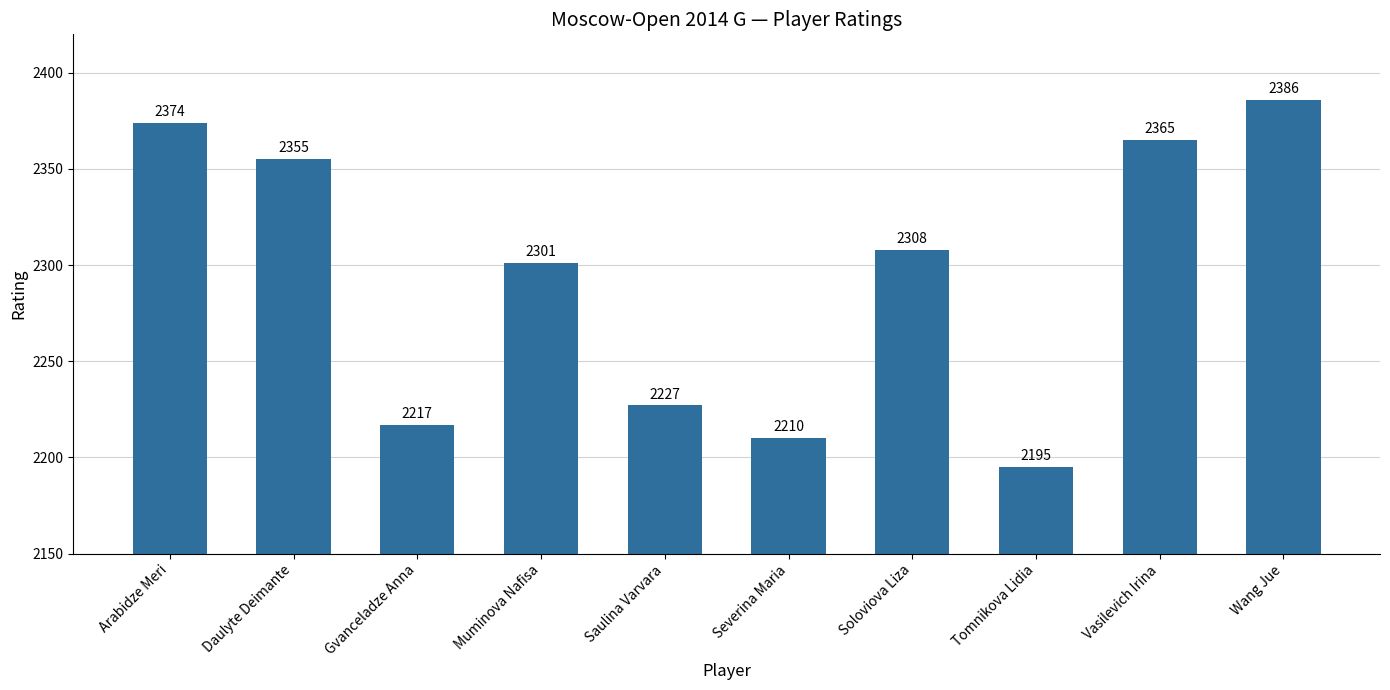

The value at Daulyte Deimante is 3811. True or false?

False